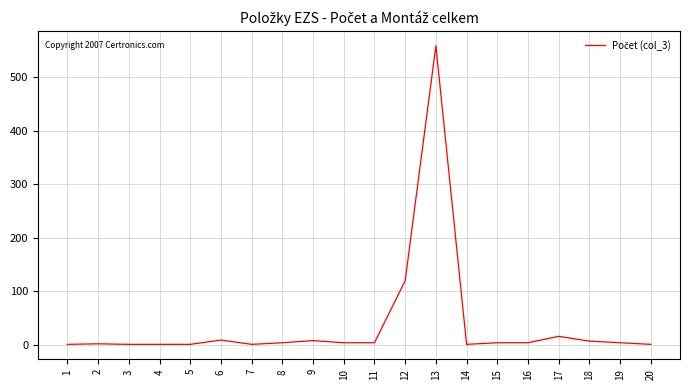

What is the difference between the maximum and minimum values?

558